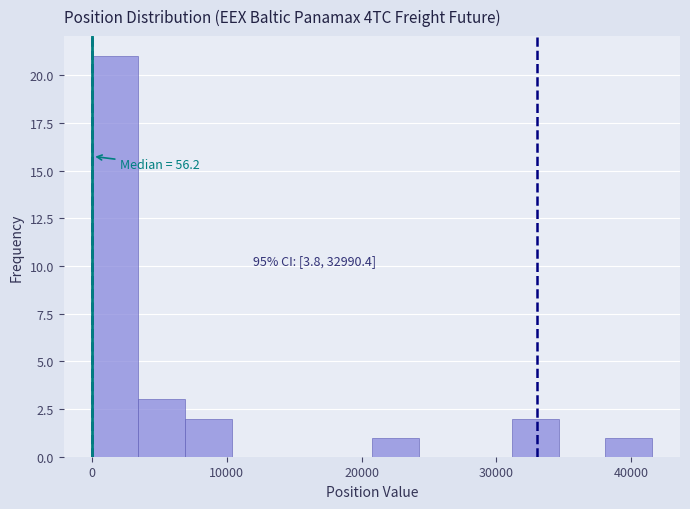

Around what value on the x-axis is the tallest bar? Give the approximate position of its centre, as read against the axis.

2000